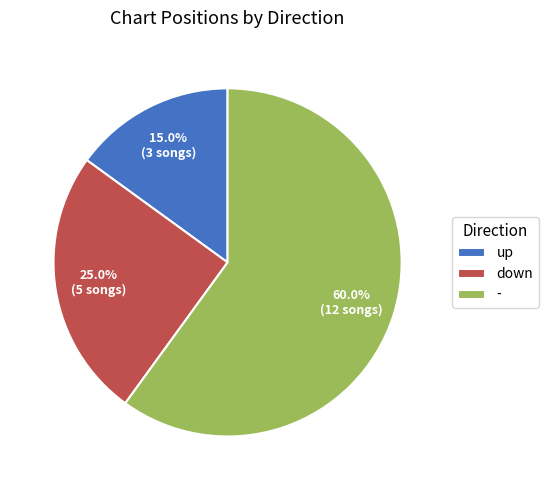

What percentage is the down slice, to the nearest percent?

25%